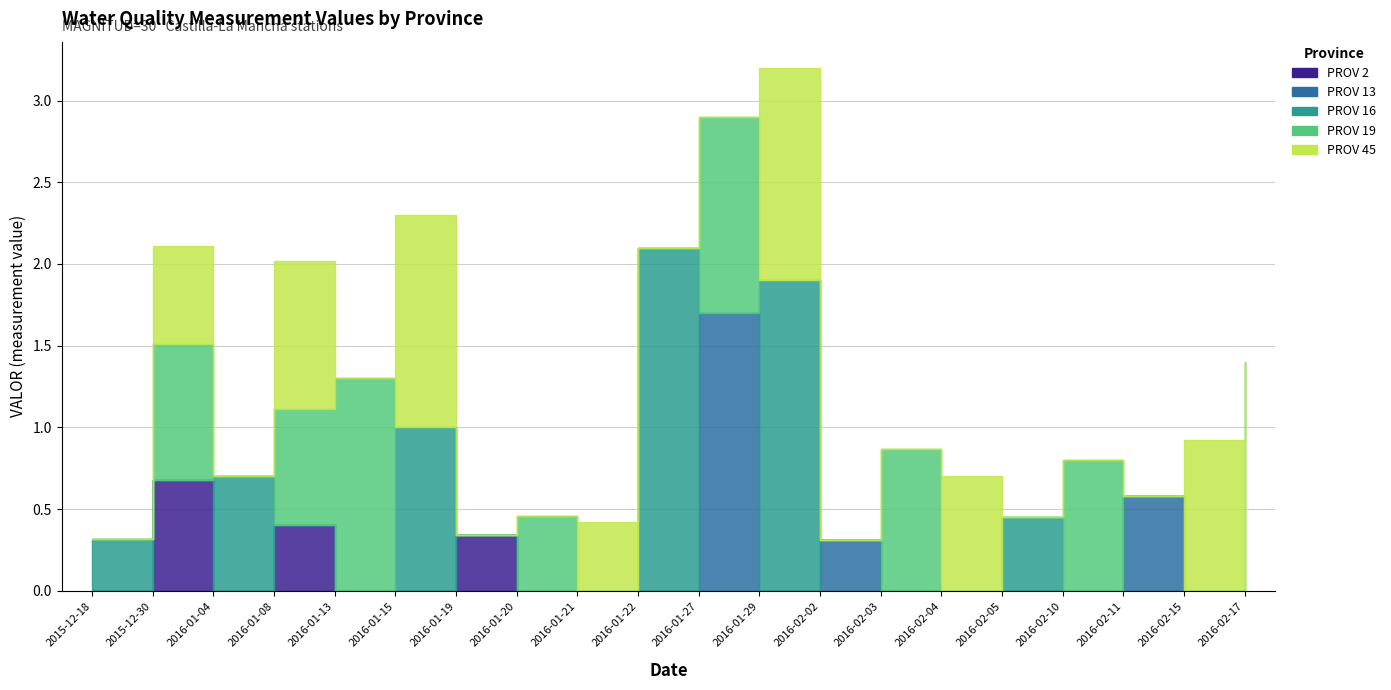

Between 2016-02-04 and 2016-02-10, which series saw the biggest shift?

PROV 19